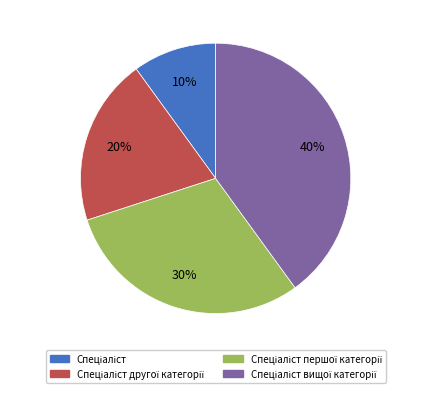

To the nearest percent, what is the average slice percentage?

25%